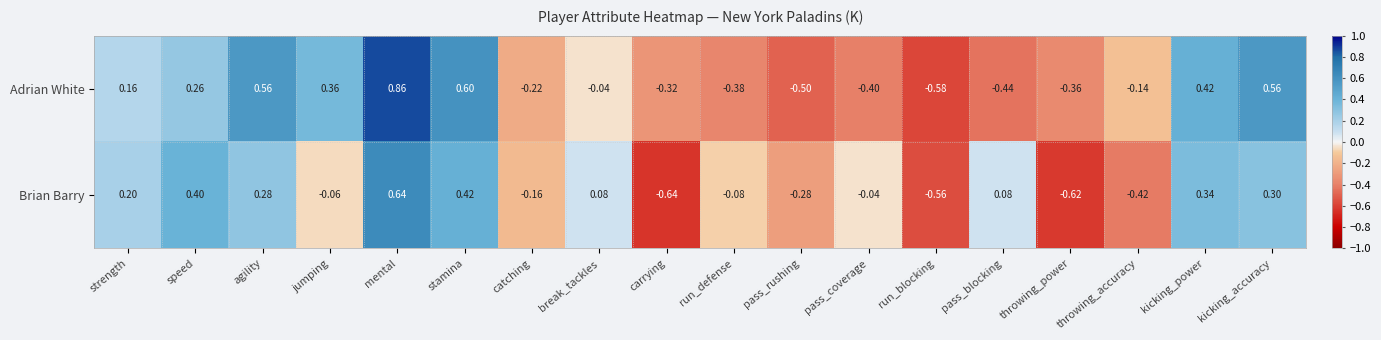

Which series has the largest range (max minus min)?

Adrian White